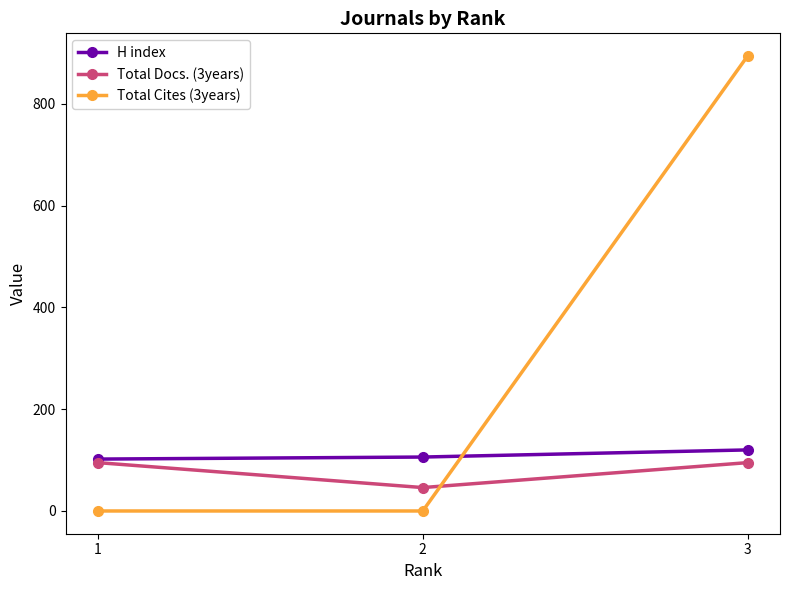

Which series has the largest total across all categories?

Total Cites (3years)